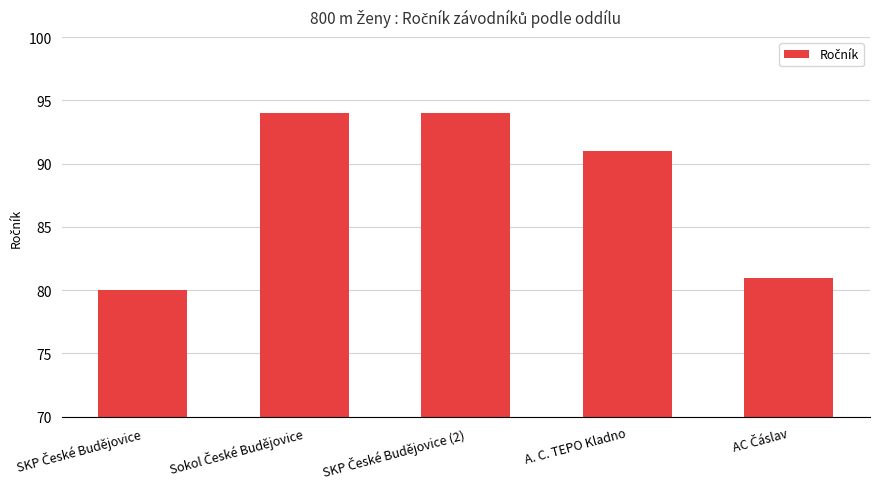

Reading left to right, transcribe all the data shown in this chart.

80	94	94	91	81